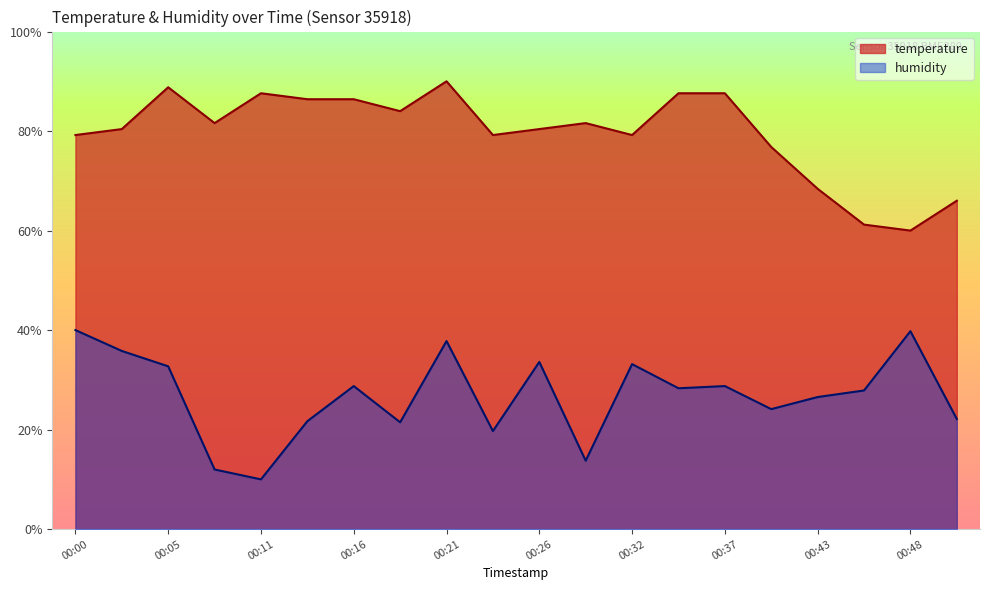

Which category has the lowest value in the humidity series?

00:11